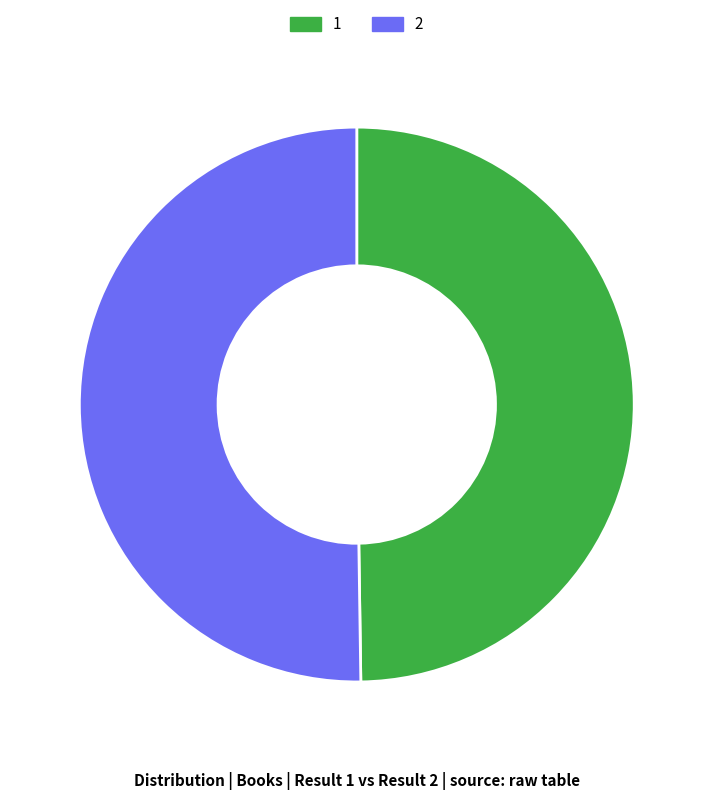

Do 2 and 1 together represent more than half of the pie?

Yes